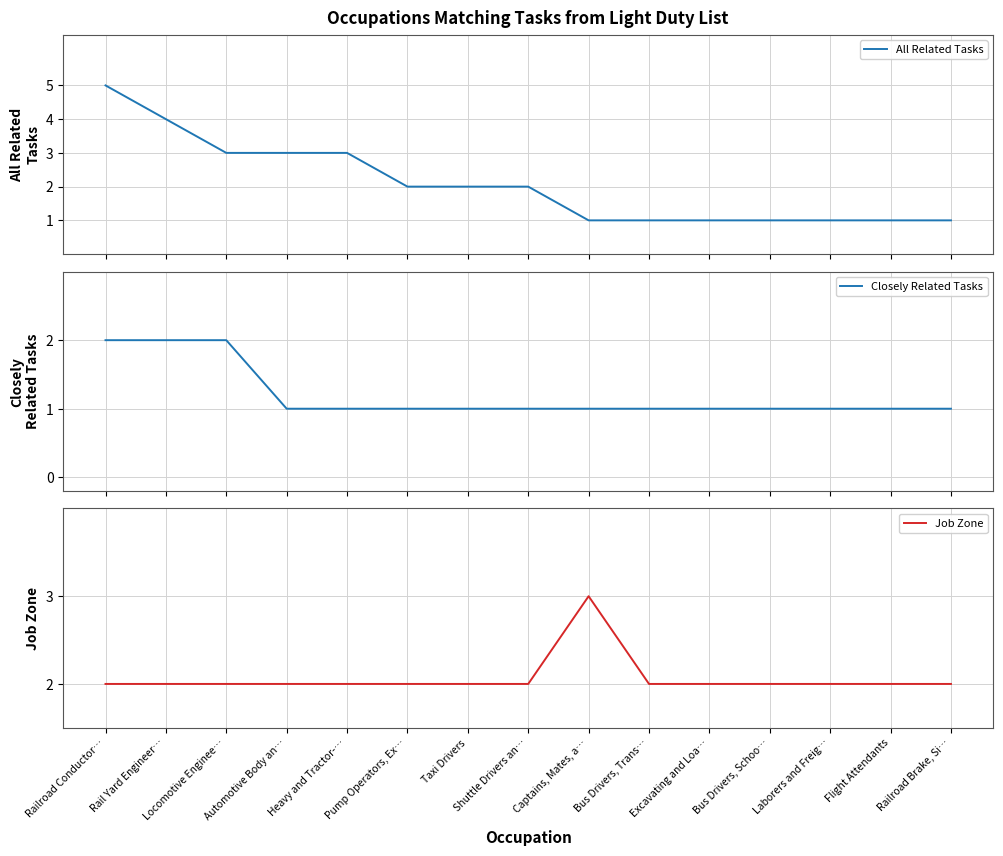

At which category is the sum across all series the highest?

Railroad Conductor…